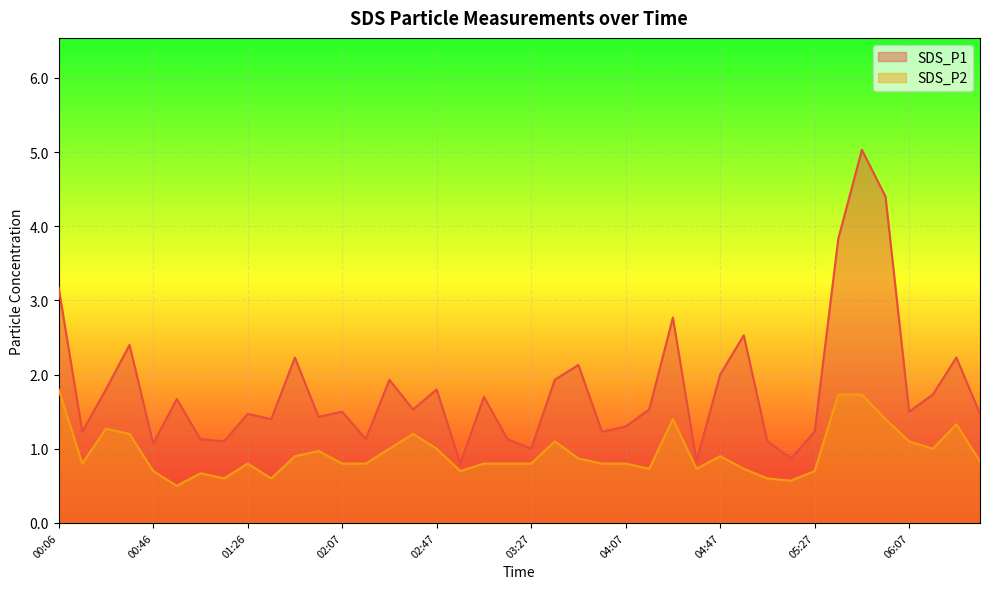

Where is the first local maximum for SDS_P2?

00:26